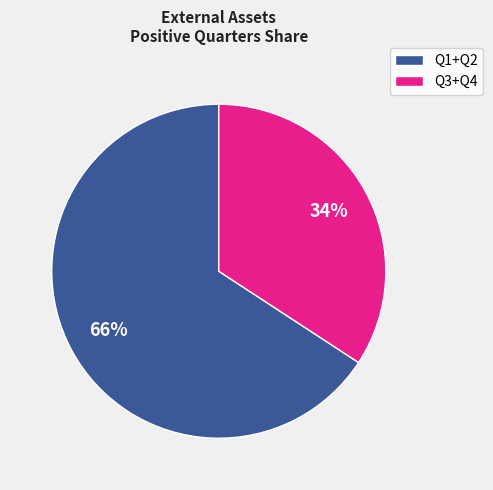

How many slices are in this pie chart?

2